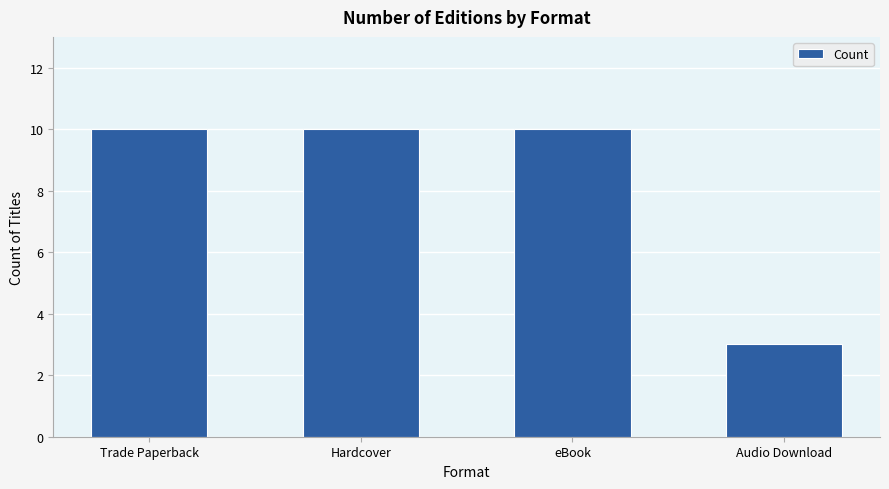

Reading right to left, transcribe all the data shown in this chart.

Audio Download=3	eBook=10	Hardcover=10	Trade Paperback=10